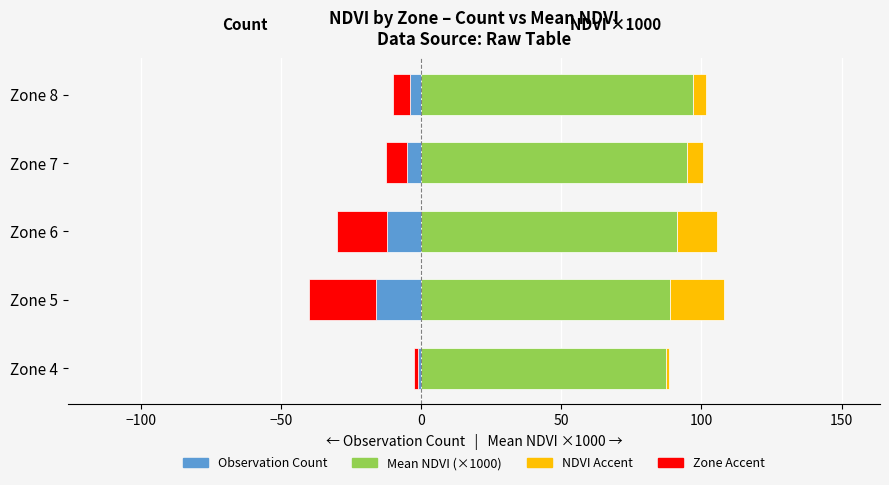

Reading left to right, list all the values displayed in this chart.

Observation Count: -1.0	-16.0	-12.0	-5.0	-4.0
Mean NDVI (×1000): 87.3	88.9	91.2	94.7	96.9
Zone Accent: -1.5	-24.0	-18.0	-7.5	-6.0
NDVI Accent: 1.2	19.2	14.4	6.0	4.8